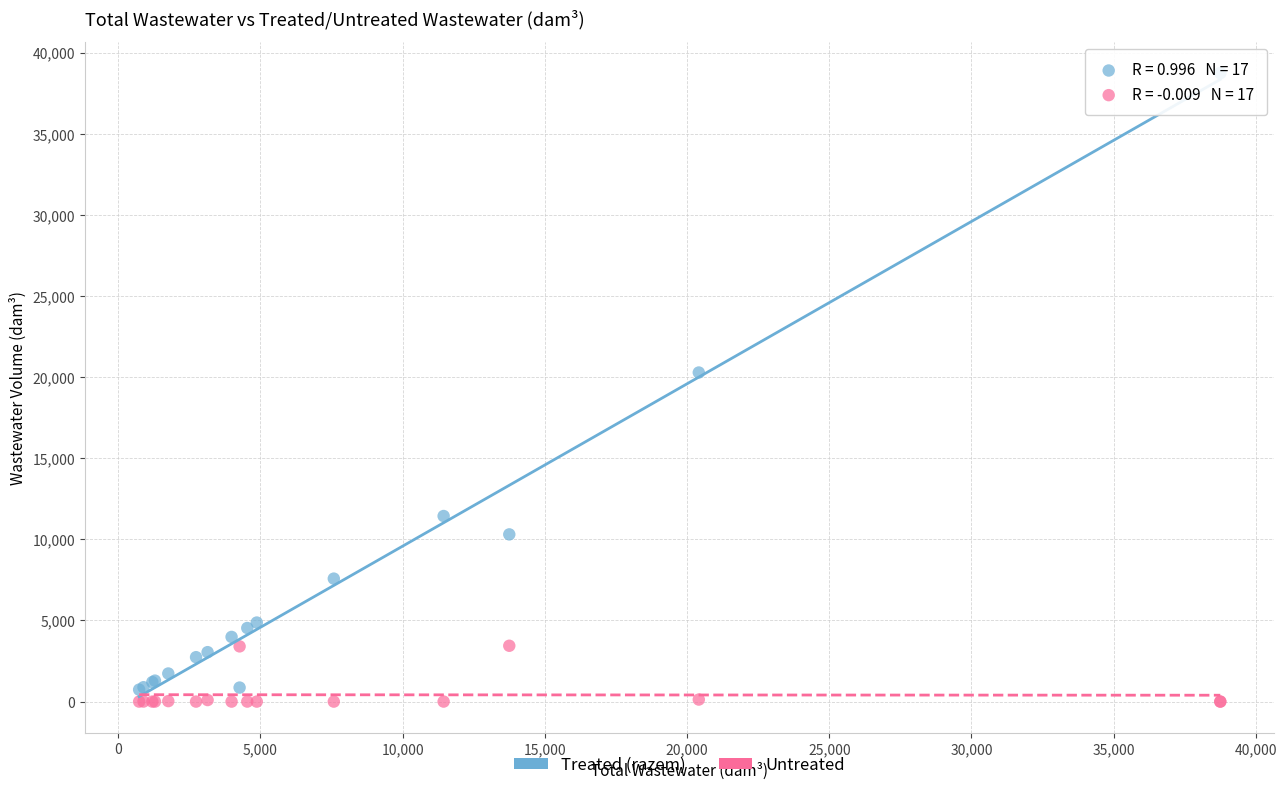

Which series has the widest spread of Y values?

Treated (razem)